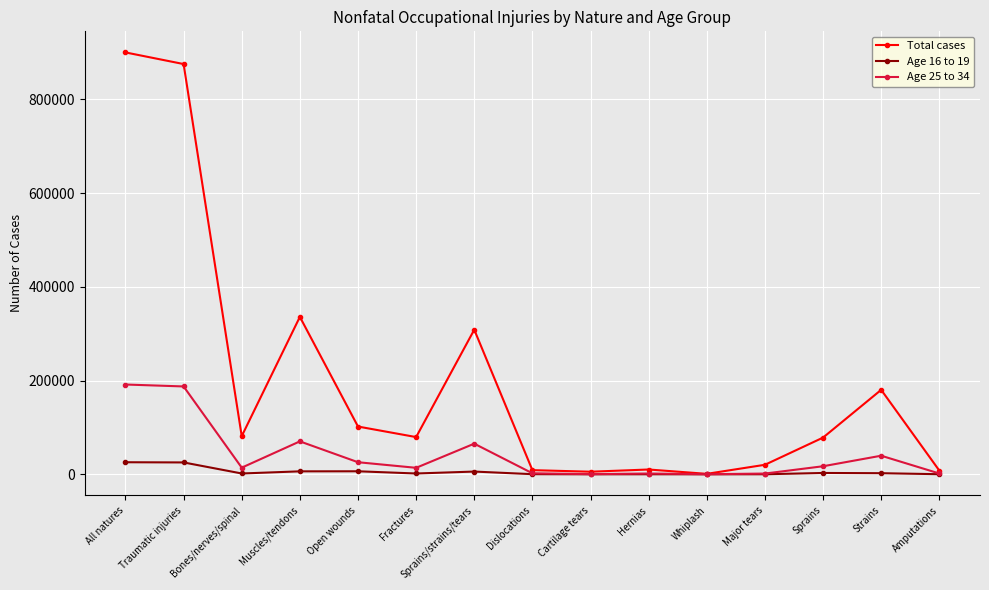

Is the value of Age 16 to 19 at Cartilage tears greater than the value of Total cases at Traumatic injuries?

No